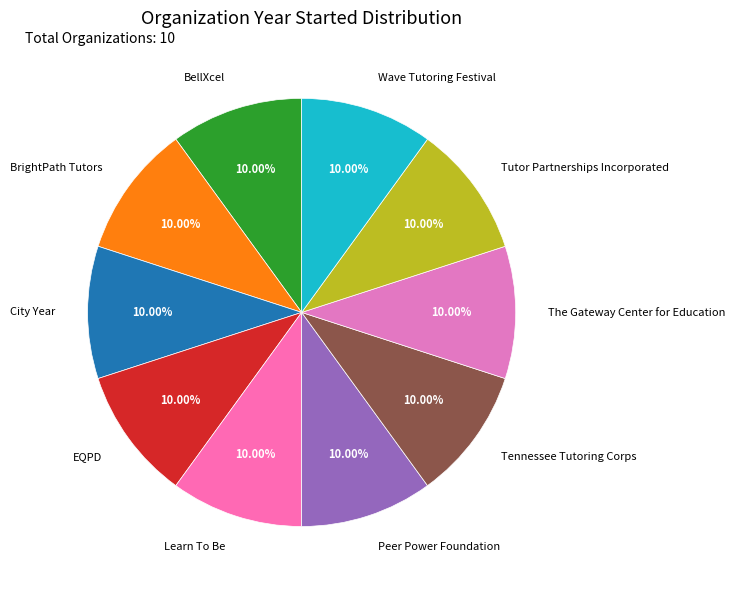

What is the ratio of the value at Tutor Partnerships Incorporated to the value at Peer Power Foundation?

1.0